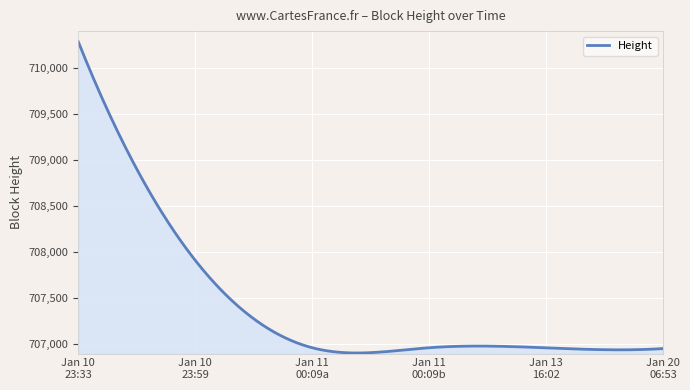

What is the difference between the maximum and minimum values?

3379.0